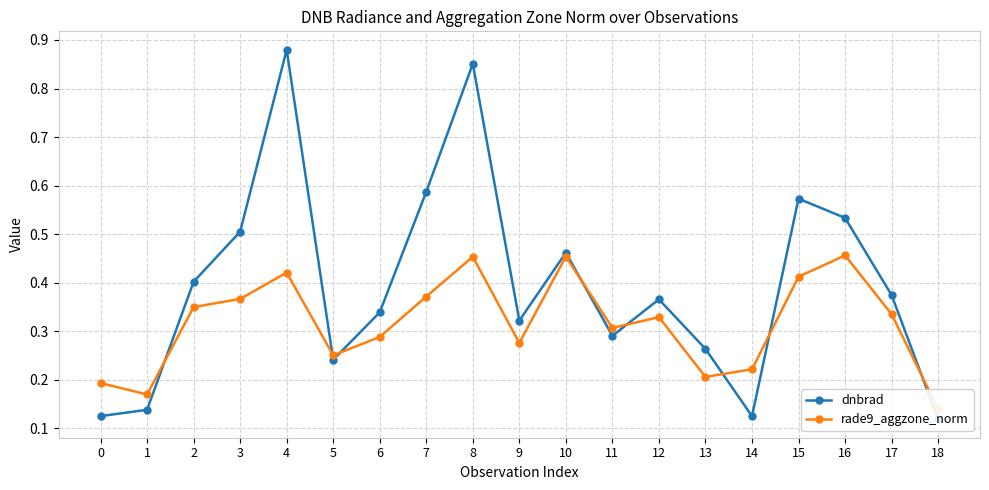

In rade9_aggzone_norm, how many points are higher than both neighbors (excluding endpoints)?

5